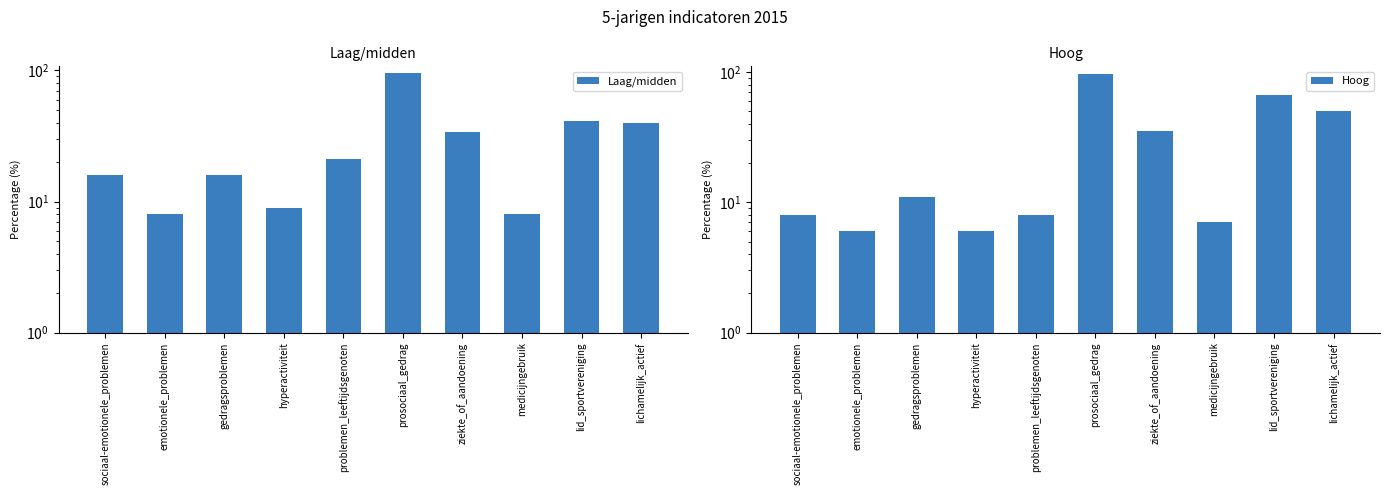

The Hoog series shows 7 at medicijngebruik. True or false?

True